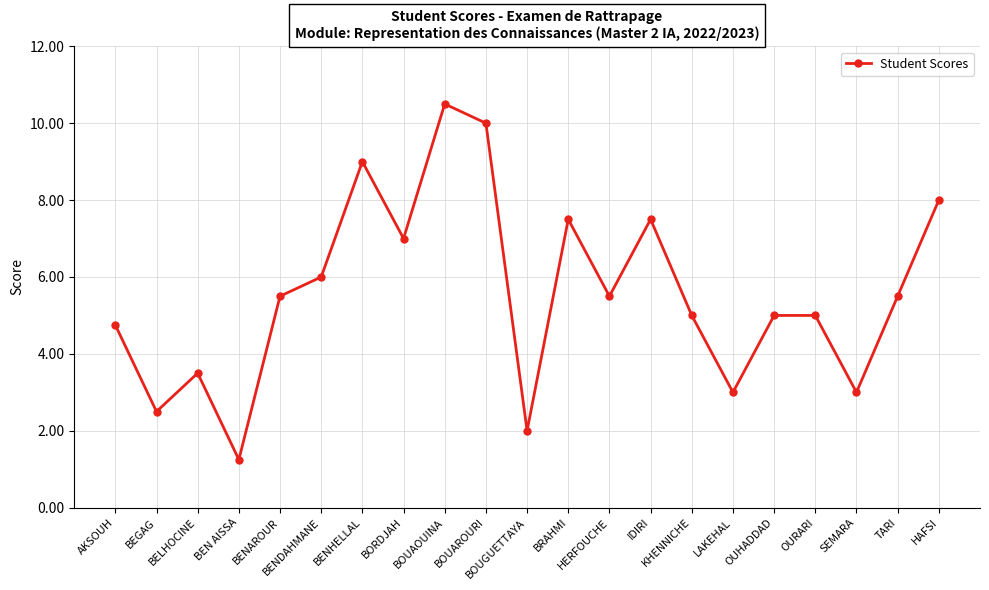

What is the change in value from LAKEHAL to OUHADDAD?

+2.0